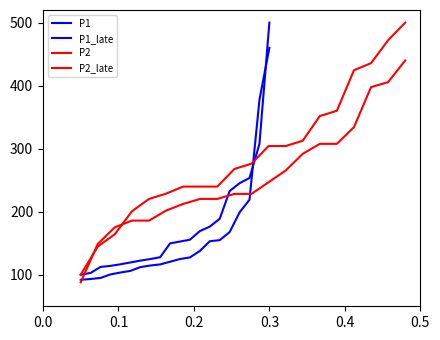

Reading left to right, what are all the values shown in this chart?

P1: 100.0	102.9	112.4	114.1	116.6	119.5	122.4	124.9	127.8	149.8	152.7	155.6	169.3	176.3	188.8	232.8	245.2	253.5	307.5	500.0
P1_late: 92.0	93.3	95.0	100.6	103.6	106.1	112.1	114.7	116.4	120.7	124.9	127.5	137.8	153.2	154.9	167.7	199.0	219.1	377.4	460.0
P2: 100.0	144.8	164.3	200.7	220.3	228.7	239.9	239.9	239.9	267.8	276.2	304.2	304.2	312.6	351.7	360.1	424.5	435.7	472.0	500.0
P2_late: 88.0	148.9	175.3	185.9	185.9	201.8	212.4	220.3	220.3	228.3	228.3	246.8	265.3	291.8	307.7	307.7	334.1	397.7	405.6	440.0